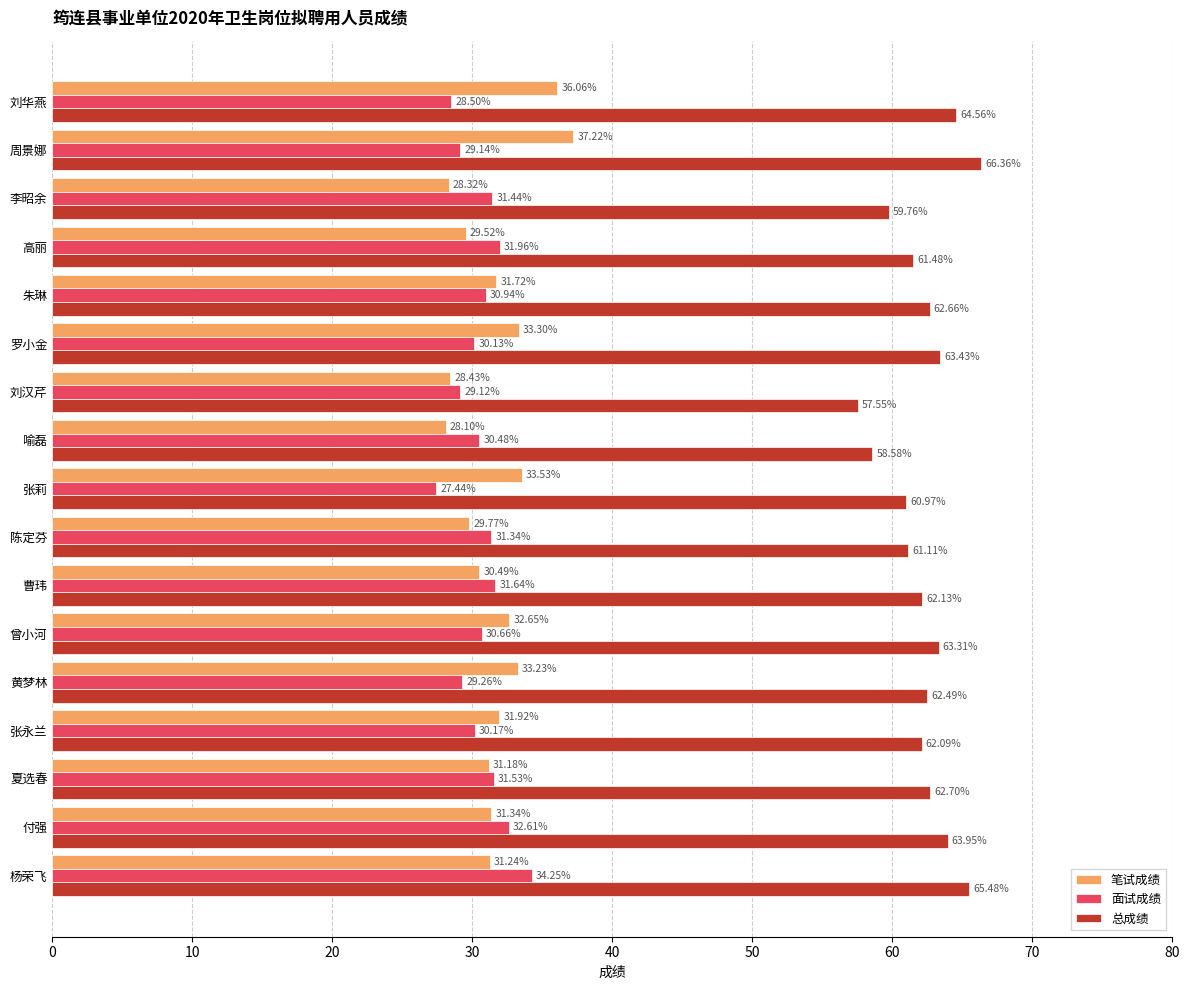

At which label is 总成绩 closest to 61?

张莉